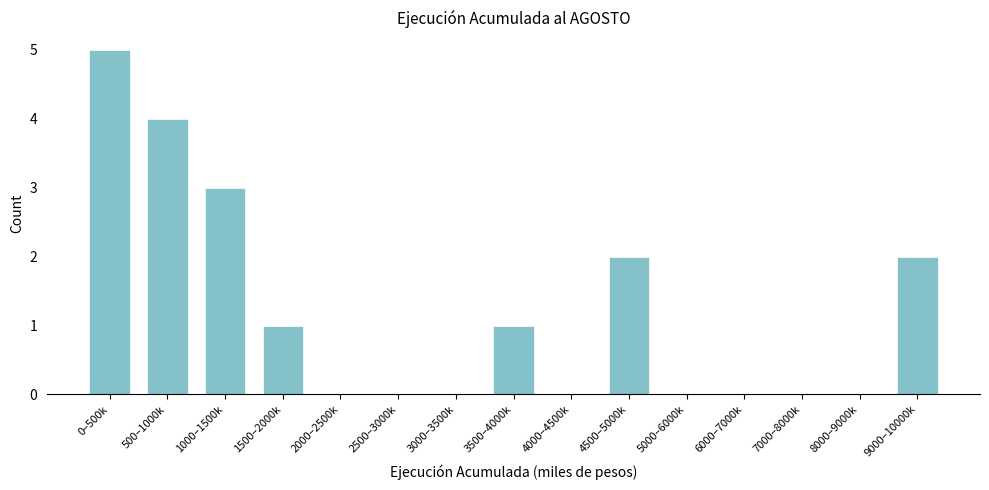

Reading right to left, what are all the values shown in this chart?

9000–10000k=2	8000–9000k=0	7000–8000k=0	6000–7000k=0	5000–6000k=0	4500–5000k=2	4000–4500k=0	3500–4000k=1	3000–3500k=0	2500–3000k=0	2000–2500k=0	1500–2000k=1	1000–1500k=3	500–1000k=4	0–500k=5